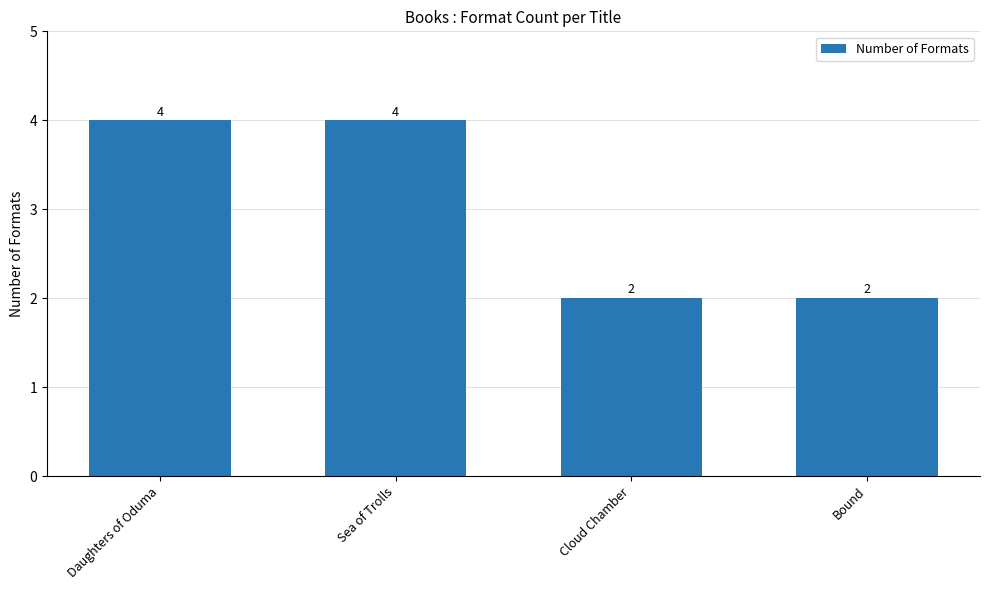

What is the label of the 2nd bar from the left?

Sea of Trolls